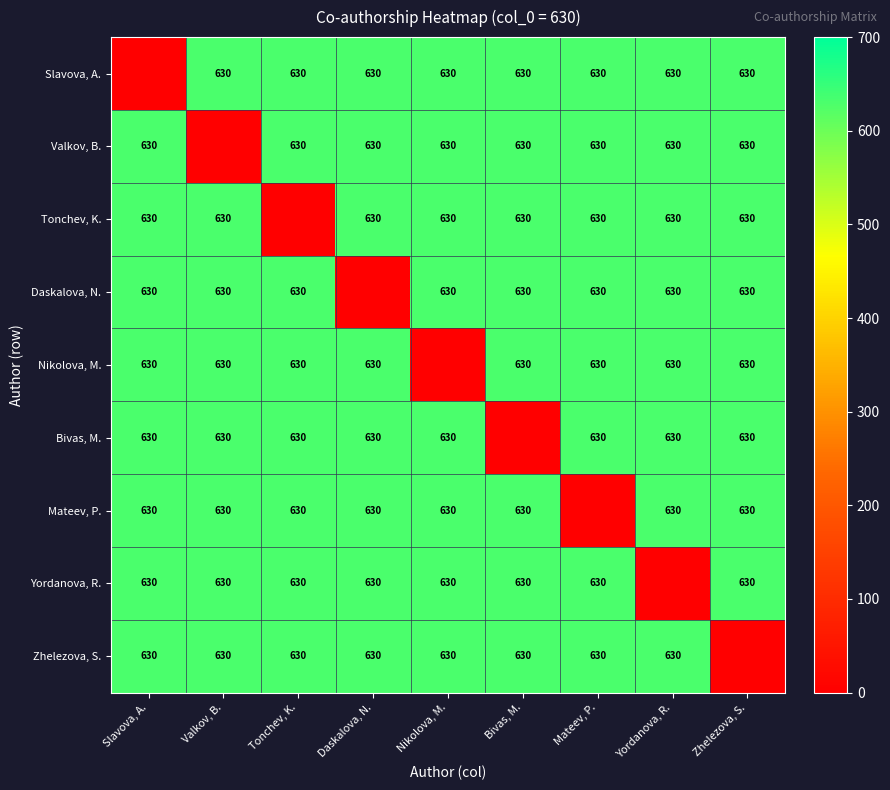

The value of Bivas, M. at Daskalova, N. is 1062. True or false?

False